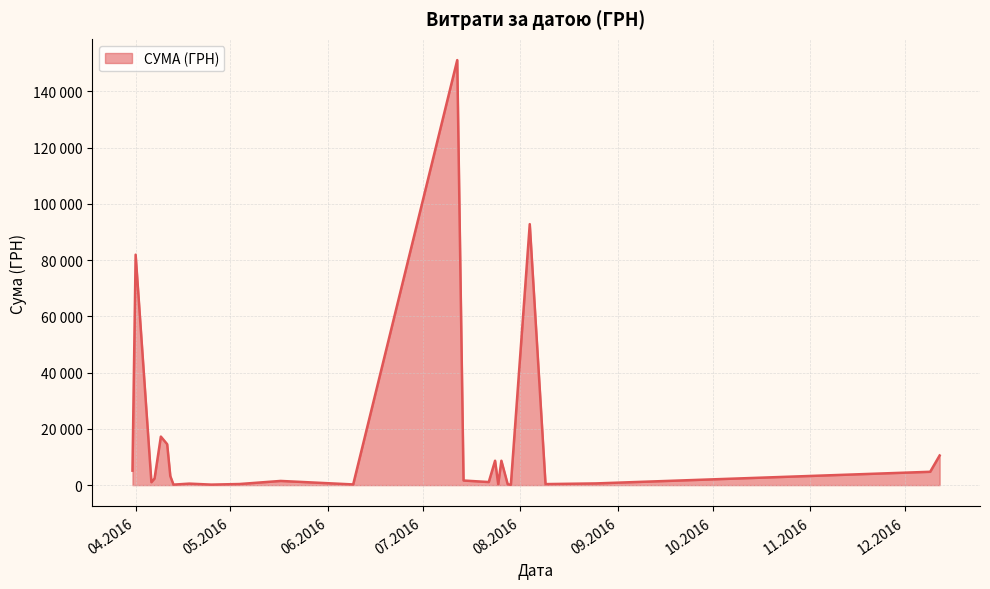

Does the chart display data point markers on the line(s)?

No